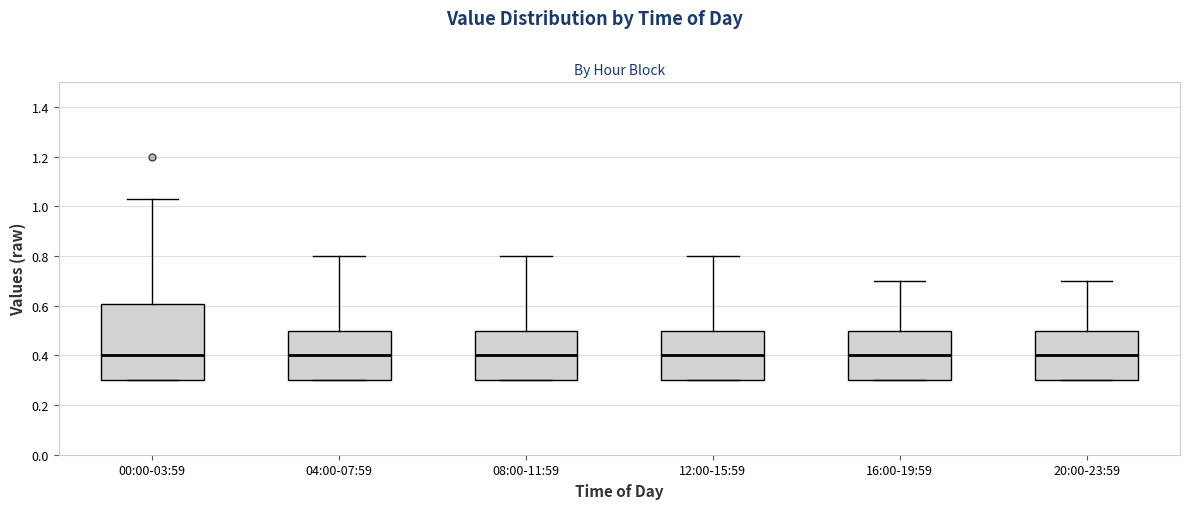

Which box is the tallest, from its lower edge to its upper edge?

00:00-03:59